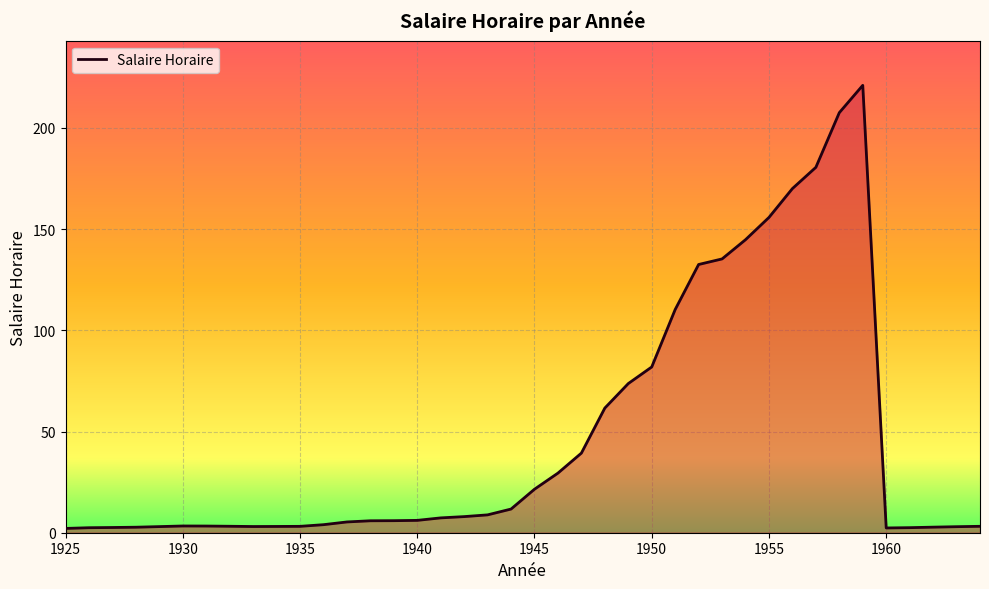

What is the greatest value displayed?

221.0